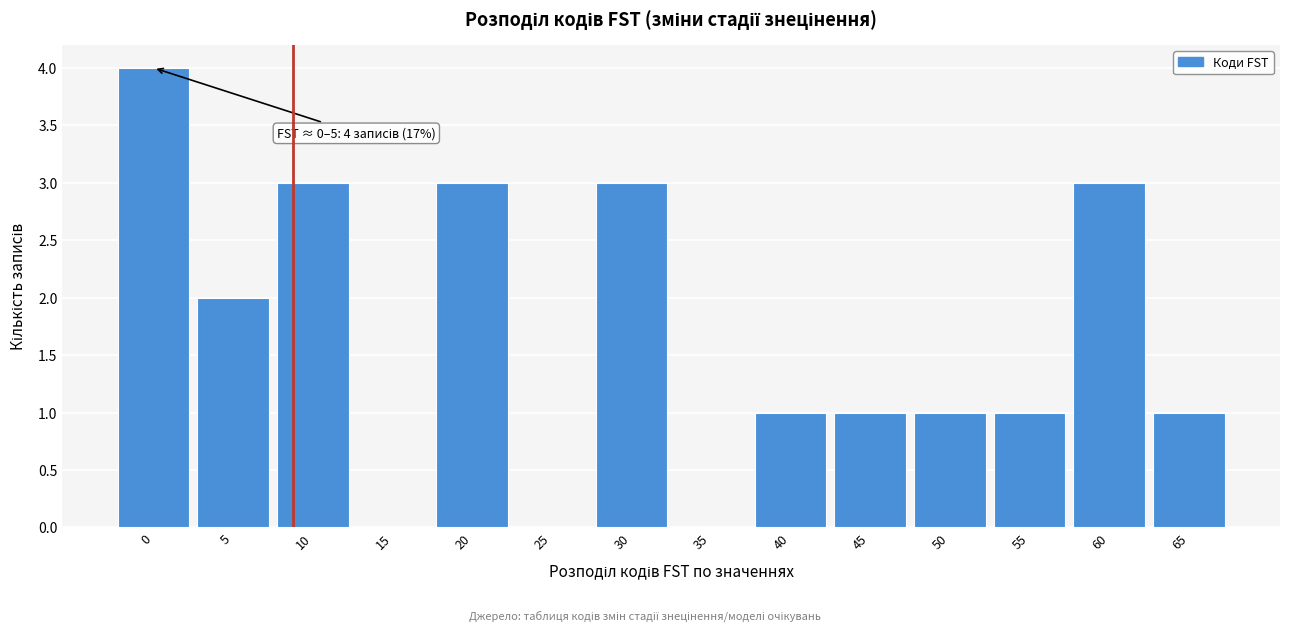

Reading left to right, extract all data points from this chart.

0=4	5=2	10=3	15=0	20=3	25=0	30=3	35=0	40=1	45=1	50=1	55=1	60=3	65=1